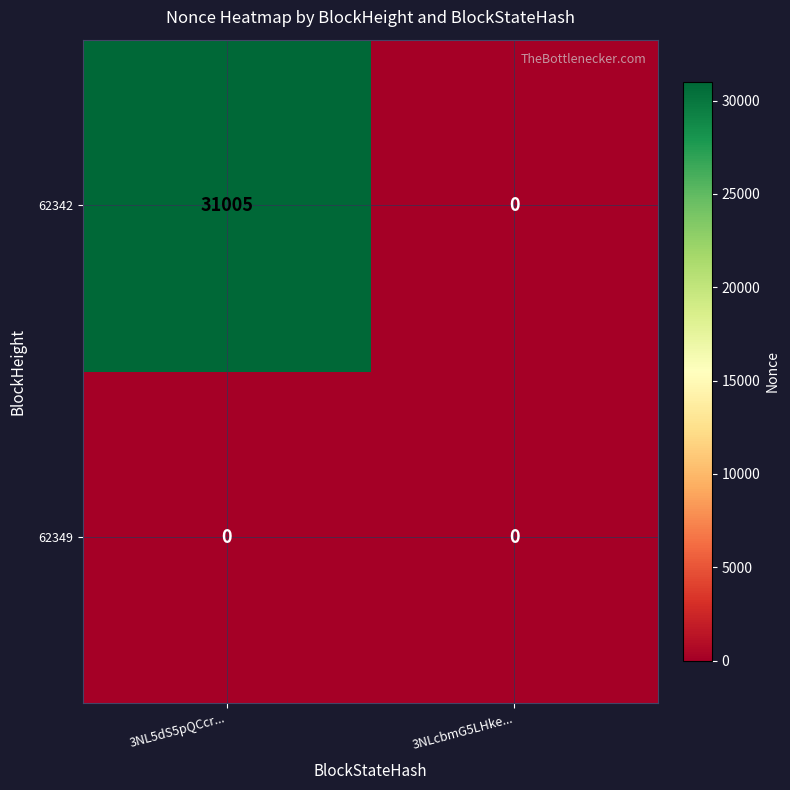

Rank the series by their average value, from highest to lowest.

62342, 62349